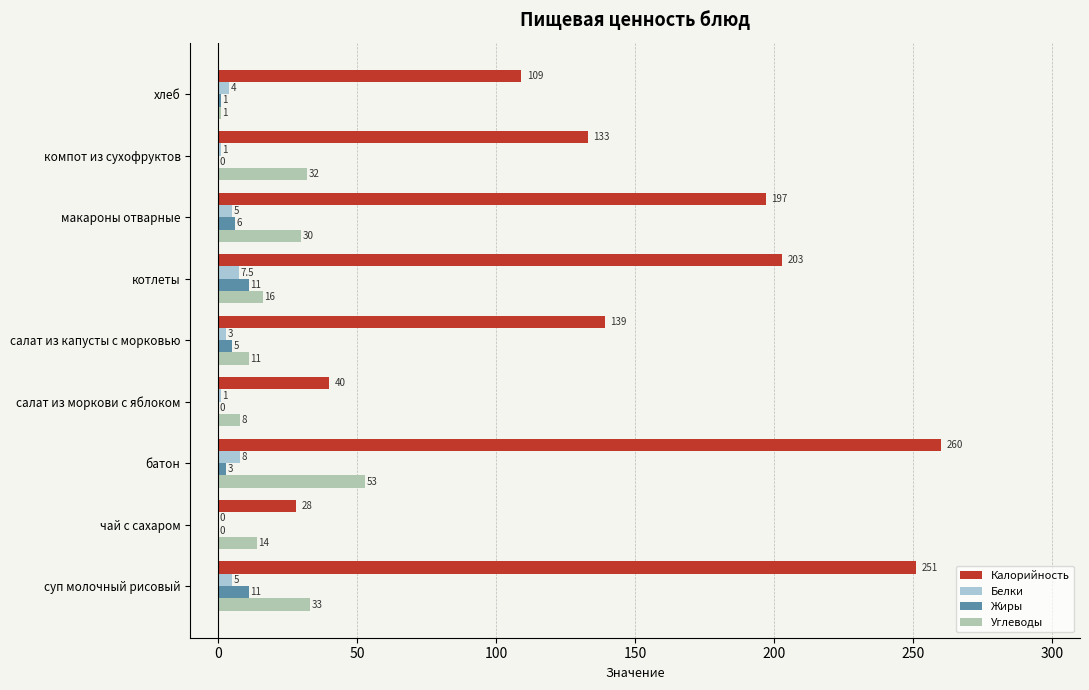

At which label is Белки closest to 4?

хлеб